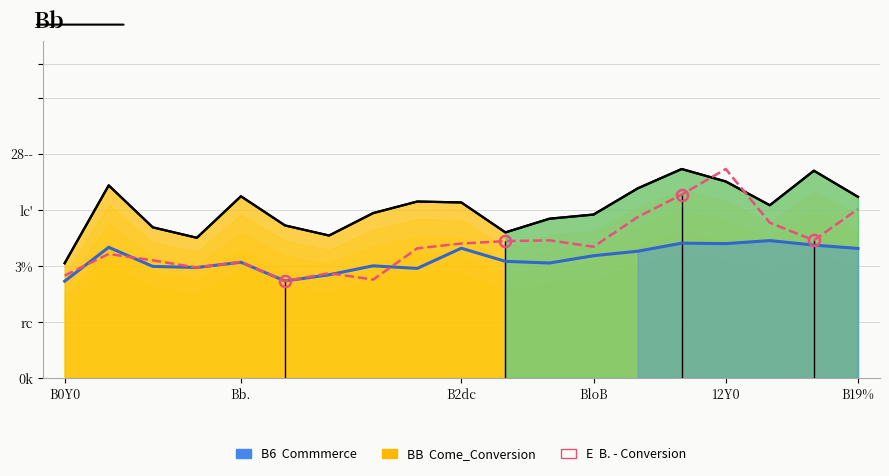

At which label does the data first exceed 11?

Bb.